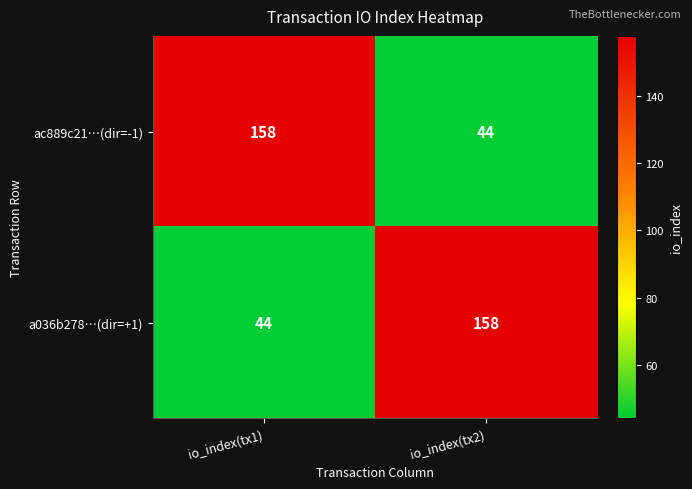

Reading left to right, what are all the values shown in this chart?

ac889c21…(dir=-1): 158	44
a036b278…(dir=+1): 44	158